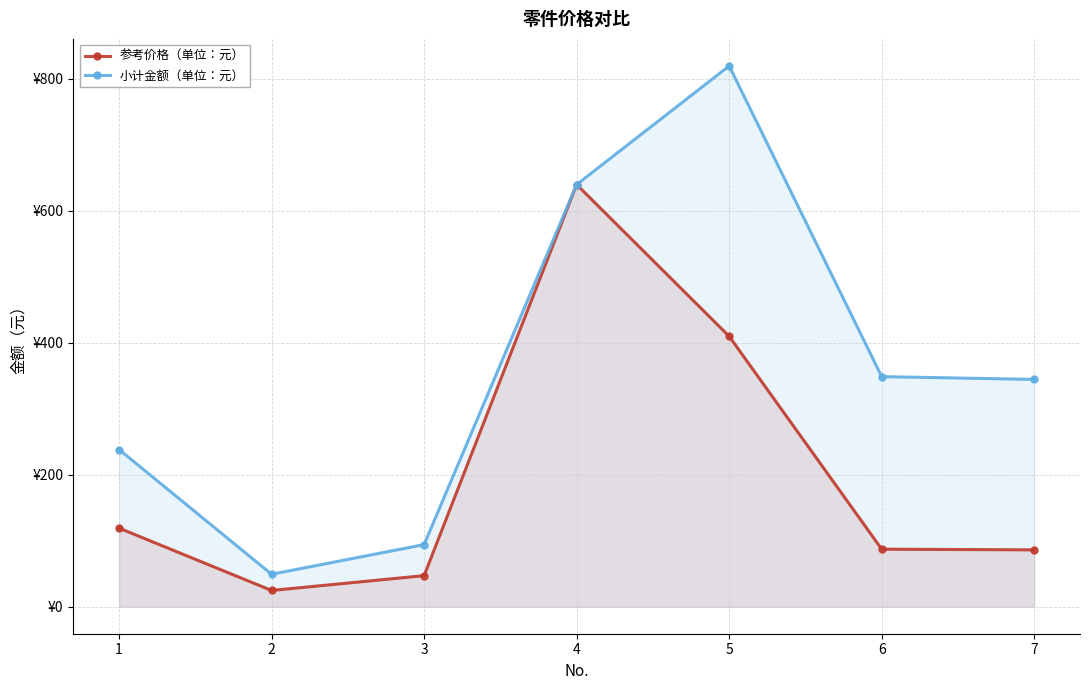

How many interior local peaks does the 小计金额（单位：元） series have?

1